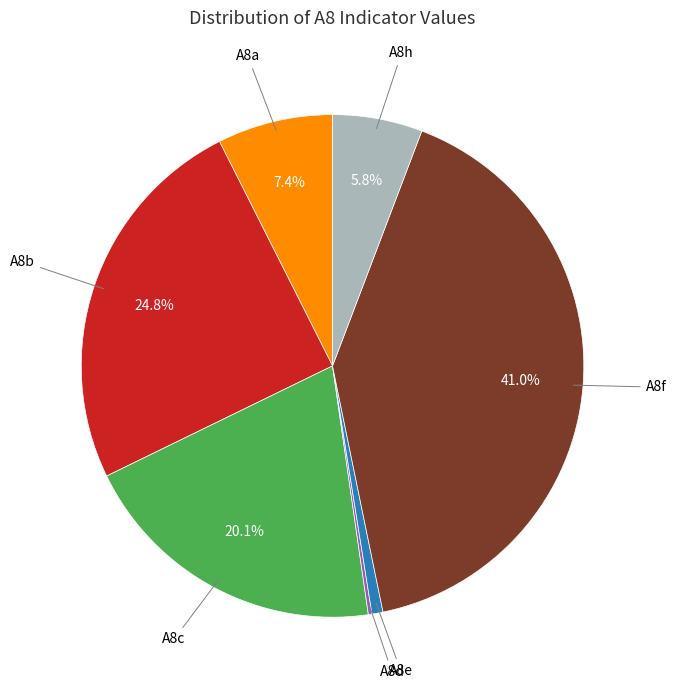

Is there any slice that represents more than half of the pie?

No